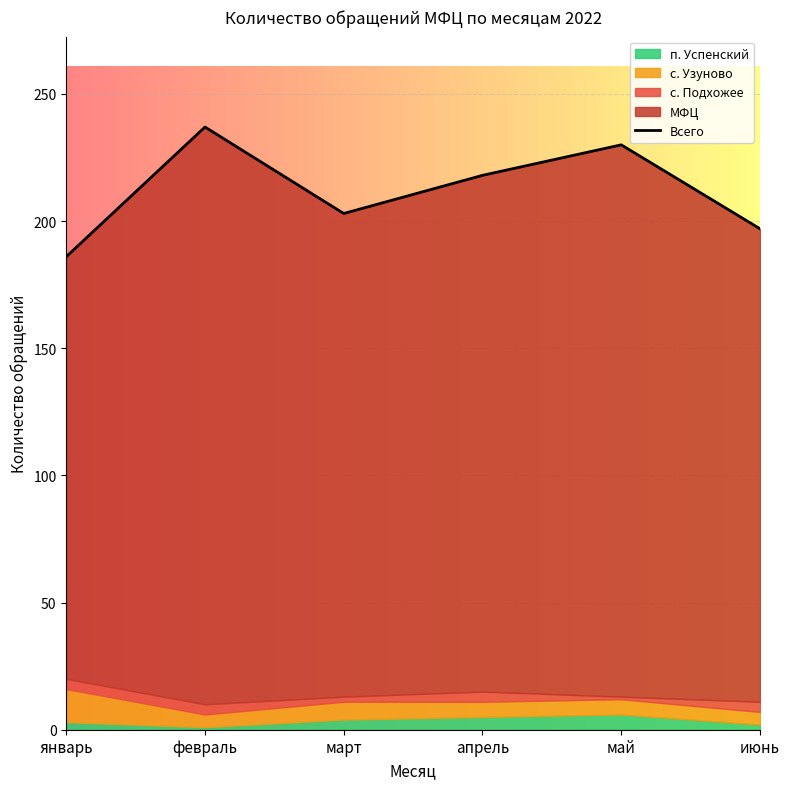

Does the chart display data point markers on the line(s)?

No